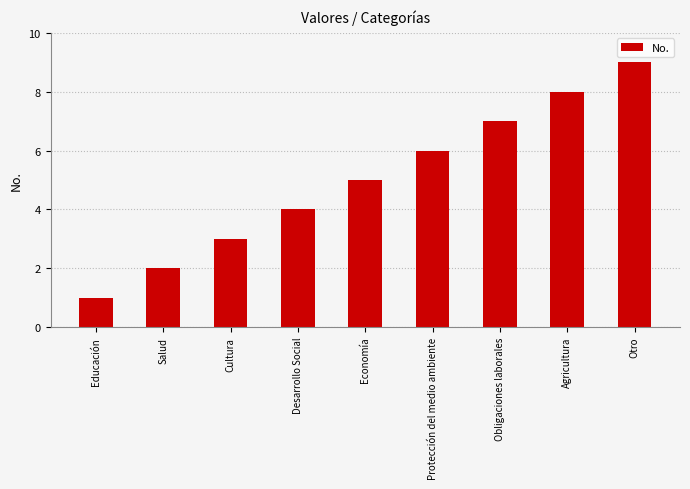

What is the average value?

5